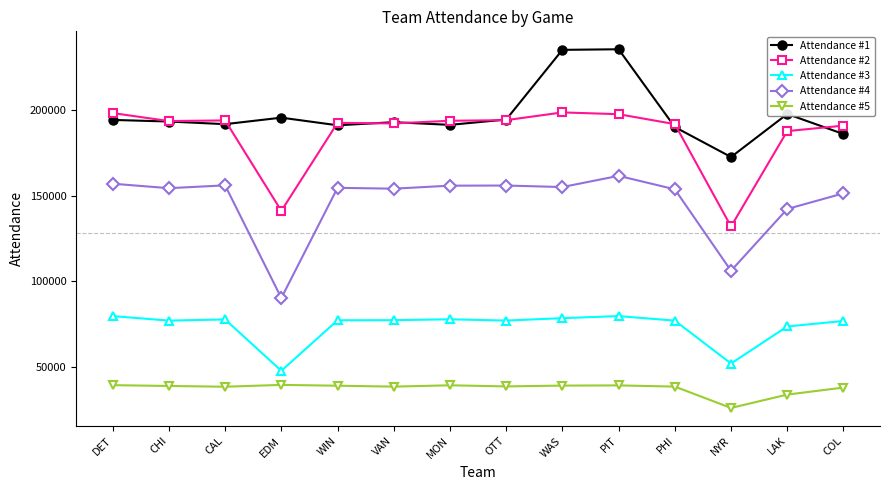

What is the approximate value of Attendance #2 at CHI, to the nearest 10?

193720